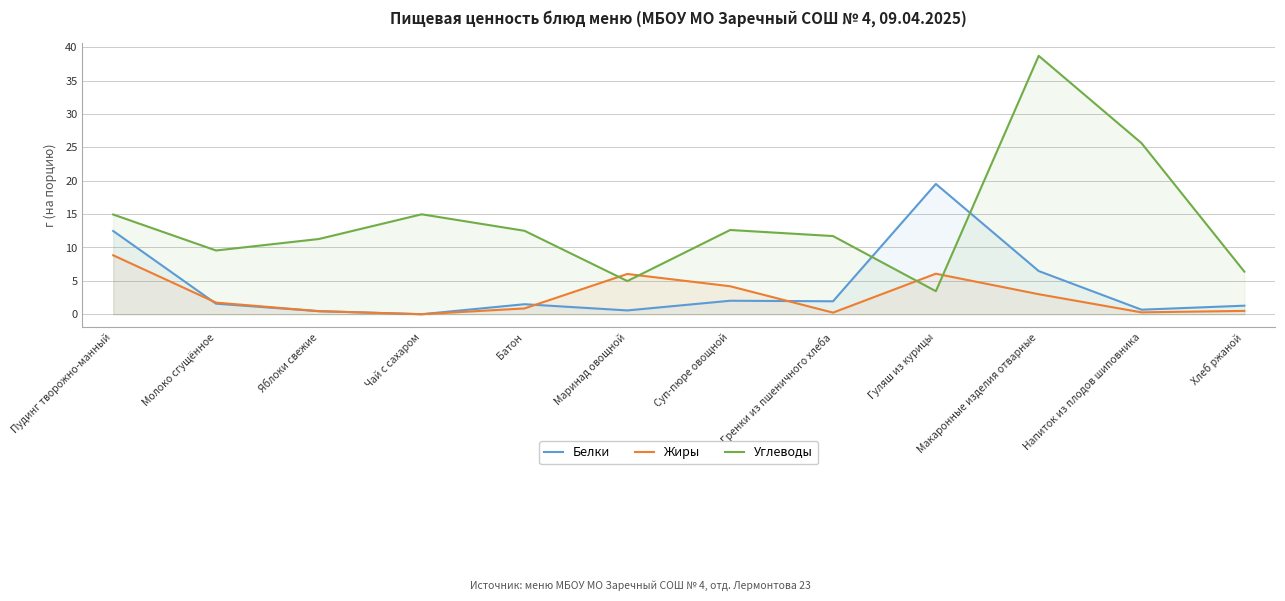

What is the spread (max minus min) of values at Яблоки свежие?

10.8